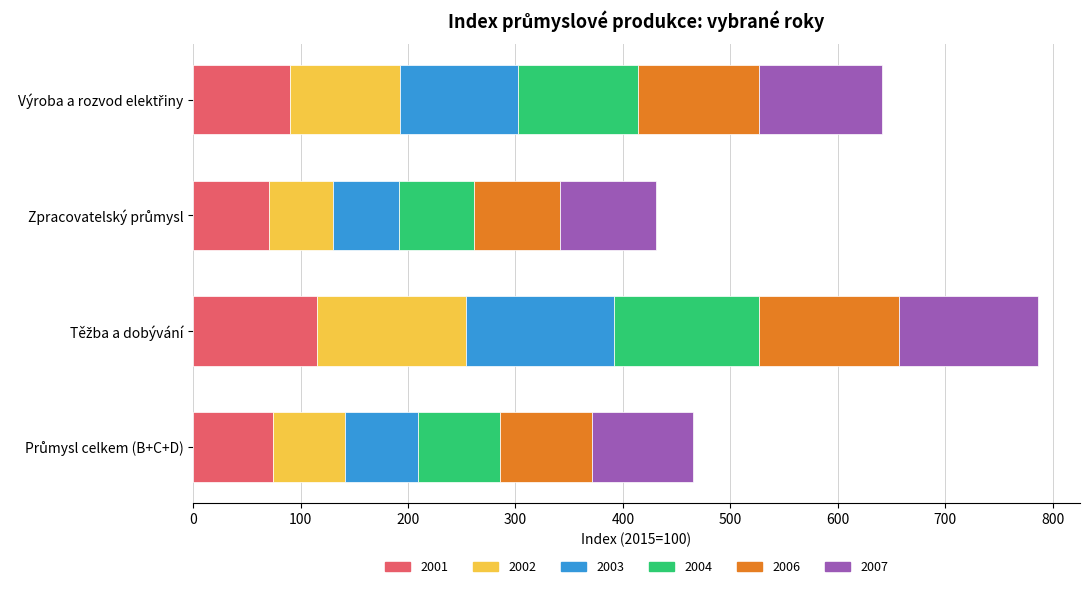

What is the lowest value of the 2001 series?

70.6